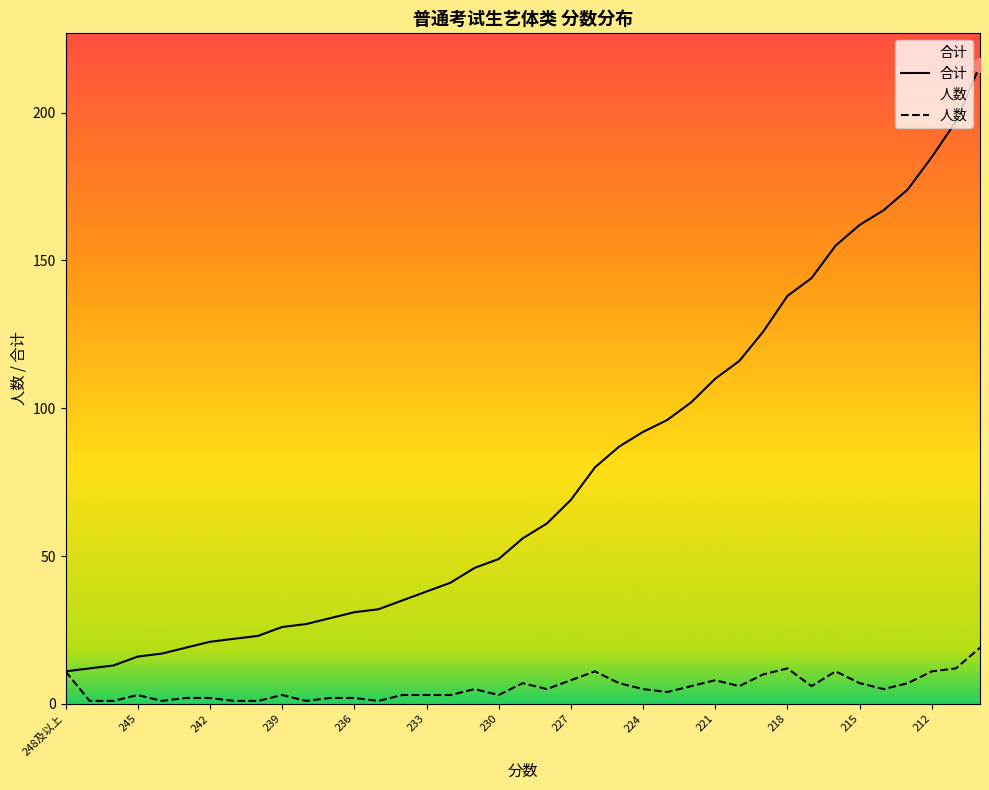

Rank the series by their maximum value, from lowest to highest.

人数, 合计